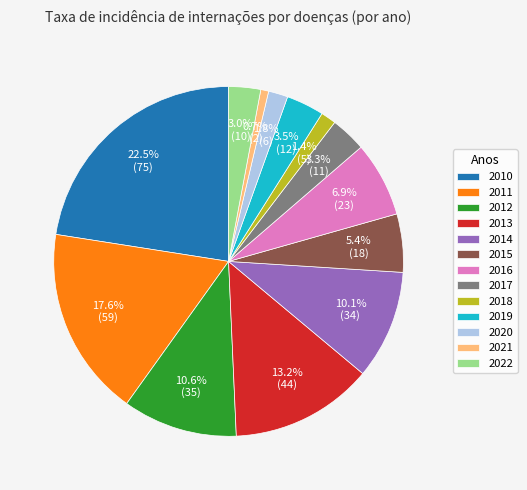

Which slice is the largest?

2010